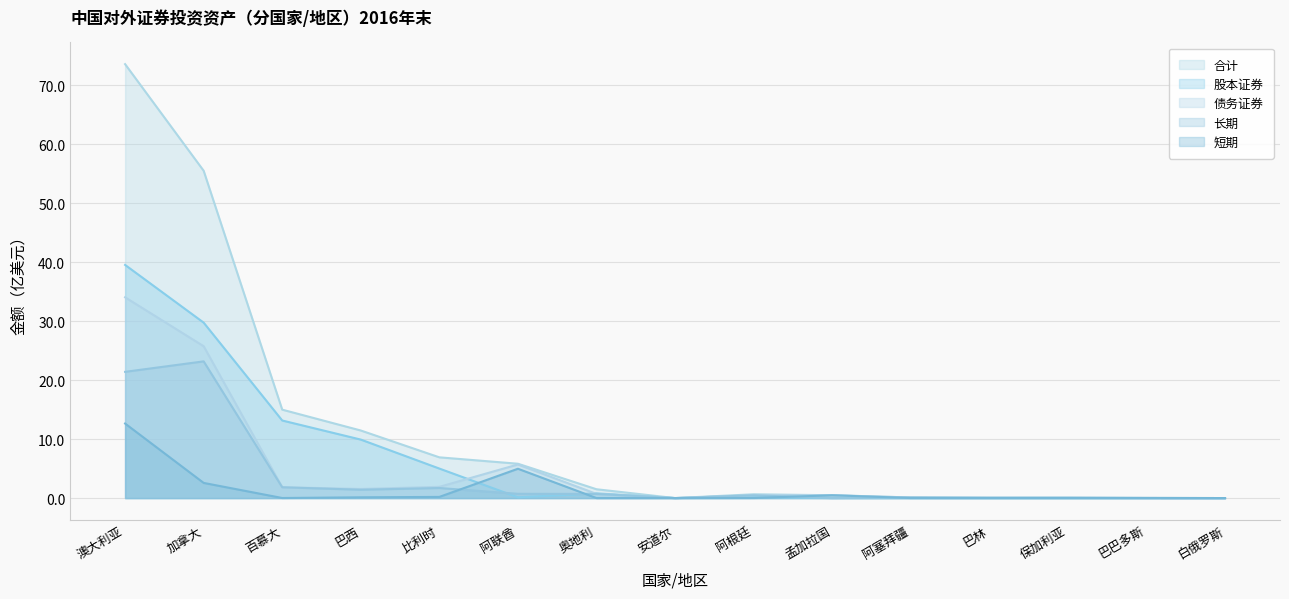

Reading right to left, what are all the values shown in this chart?

合计: 白俄罗斯=0.0	巴巴多斯=0.0	保加利亚=0.1	巴林=0.1	阿塞拜疆=0.1	孟加拉国=0.5	阿根廷=0.6	安道尔=0.0	奥地利=1.5	阿联酋=5.8	比利时=6.9	巴西=11.5	百慕大=15.0	加拿大=55.5	澳大利亚=73.6
股本证券: 白俄罗斯=0.0	巴巴多斯=0.0	保加利亚=0.0	巴林=0.0	阿塞拜疆=0.0	孟加拉国=0.0	阿根廷=0.2	安道尔=0.0	奥地利=0.8	阿联酋=0.1	比利时=5.0	巴西=9.9	百慕大=13.2	加拿大=29.8	澳大利亚=39.6
债务证券: 白俄罗斯=0.0	巴巴多斯=0.0	保加利亚=0.1	巴林=0.1	阿塞拜疆=0.1	孟加拉国=0.5	阿根廷=0.5	安道尔=0.0	奥地利=0.7	阿联酋=5.7	比利时=1.9	巴西=1.5	百慕大=1.8	加拿大=25.8	澳大利亚=34.1
长期: 白俄罗斯=0.0	巴巴多斯=0.0	保加利亚=0.1	巴林=0.1	阿塞拜疆=0.1	孟加拉国=0.0	阿根廷=0.5	安道尔=0.0	奥地利=0.7	阿联酋=0.7	比利时=1.7	巴西=1.4	百慕大=1.8	加拿大=23.2	澳大利亚=21.4
短期: 白俄罗斯=0.0	巴巴多斯=0.0	保加利亚=0.0	巴林=0.0	阿塞拜疆=0.0	孟加拉国=0.5	阿根廷=0.0	安道尔=0.0	奥地利=0.0	阿联酋=5.0	比利时=0.2	巴西=0.1	百慕大=0.0	加拿大=2.6	澳大利亚=12.6